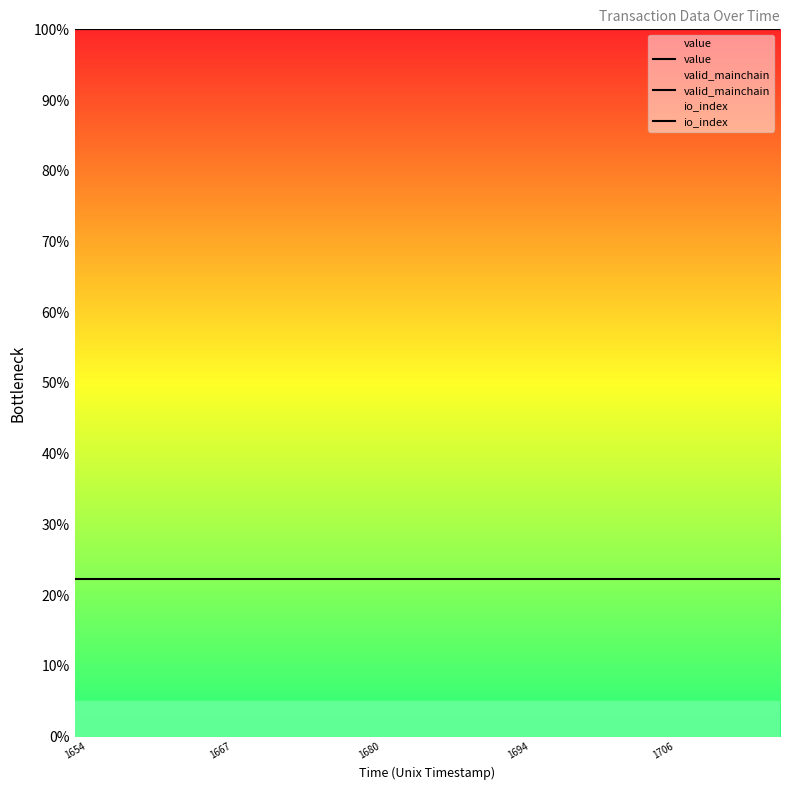

The io_index series shows 168.6 at 18. True or false?

False